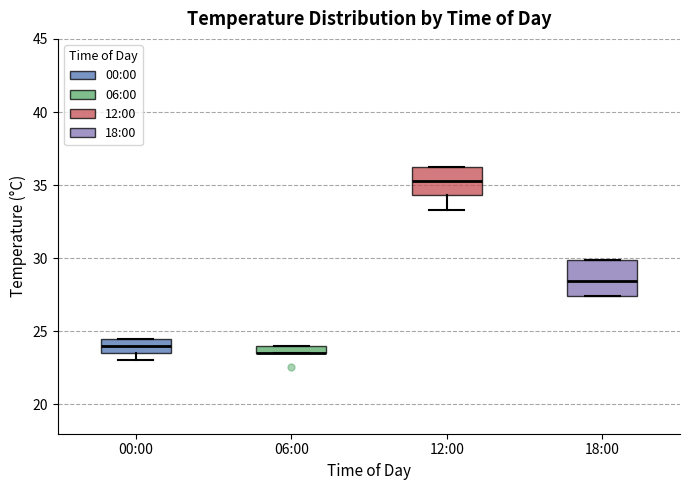

Where is the upper edge of the box for 06:00 on the y-axis? The values are not printed on the chart, so give them approximately, as read against the axis.

24.0